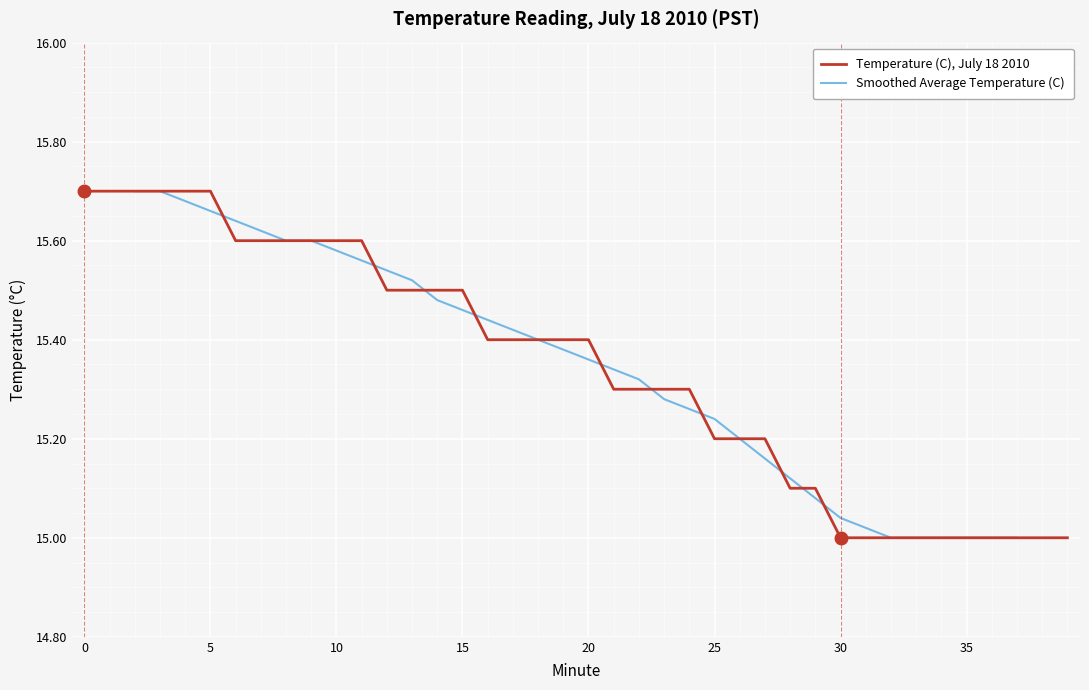

What is the value of the 36th point from the left?

15.0